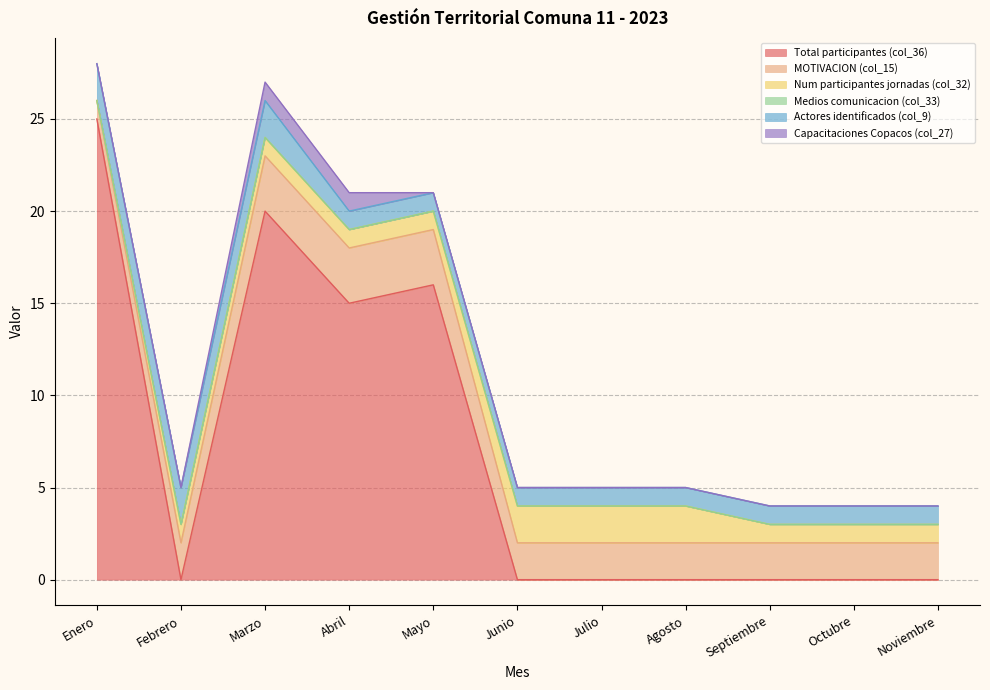

Between Marzo and Septiembre, which series saw the biggest shift?

Total participantes (col_36)